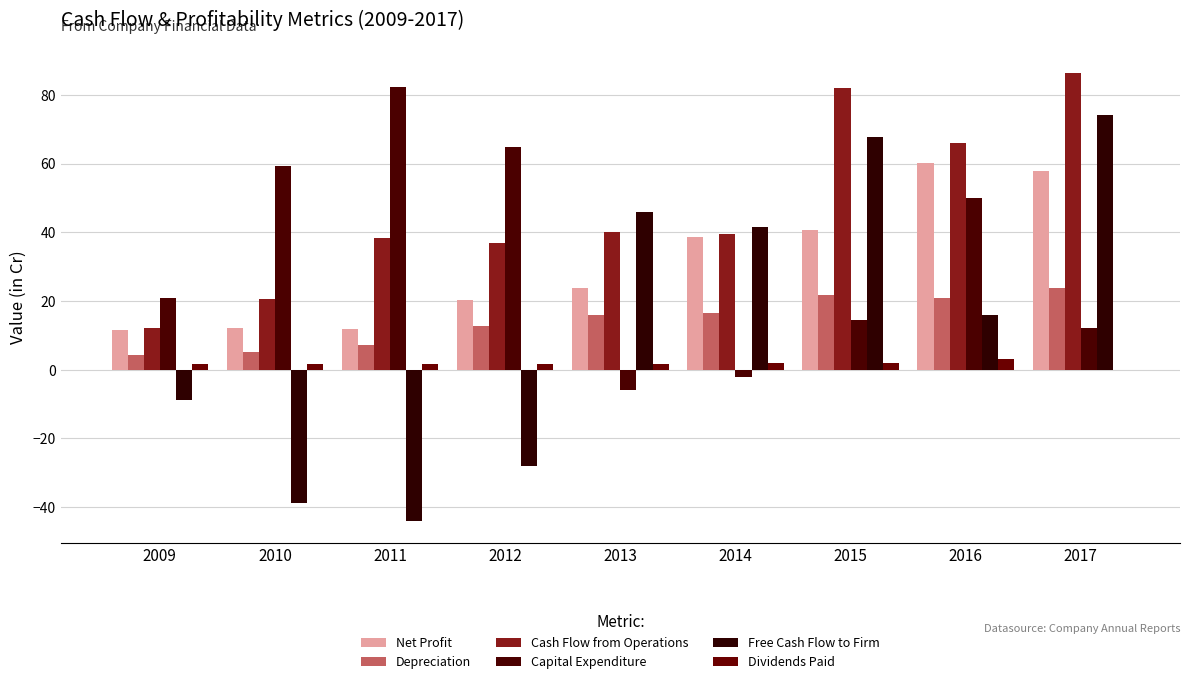

At which category does the chart reach its peak across all series?

2017